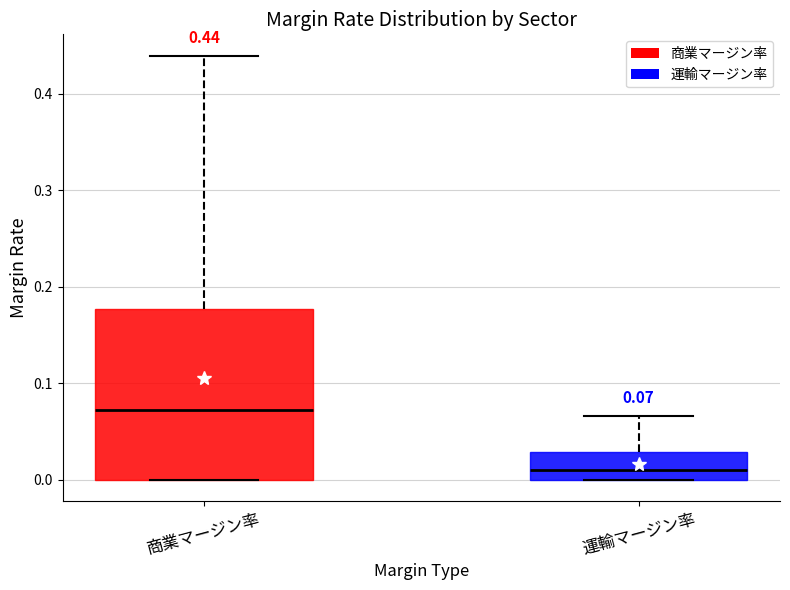

Which box has the highest median line?

商業マージン率